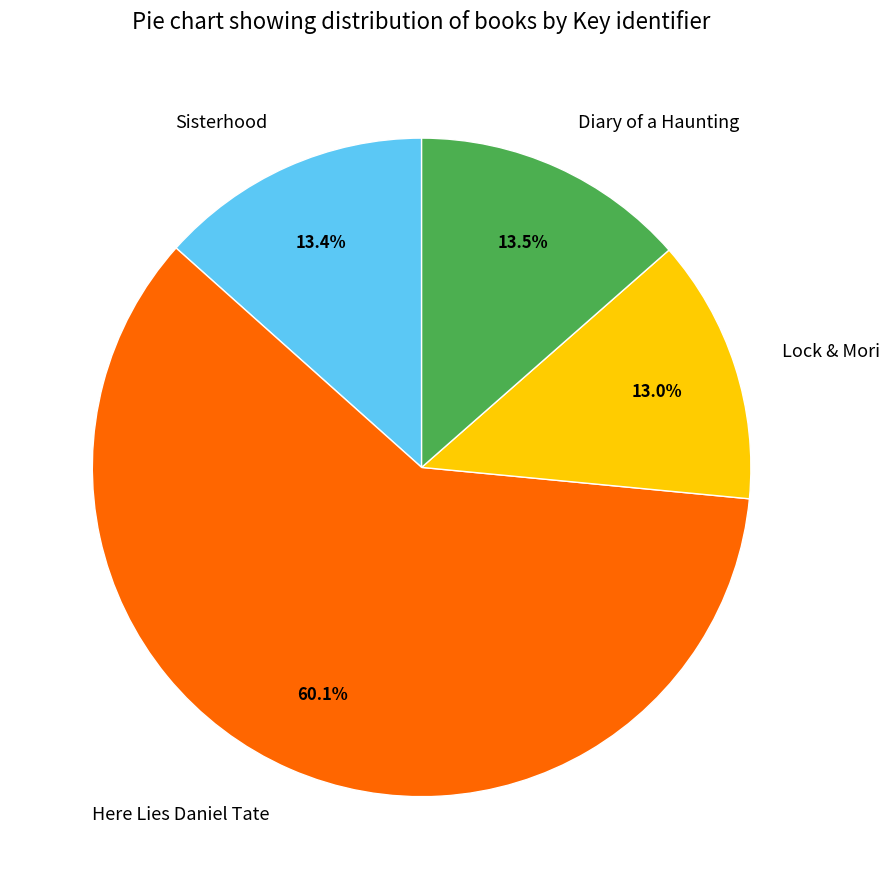

What percentage do Diary of a Haunting and Lock & Mori together represent?

26.5%